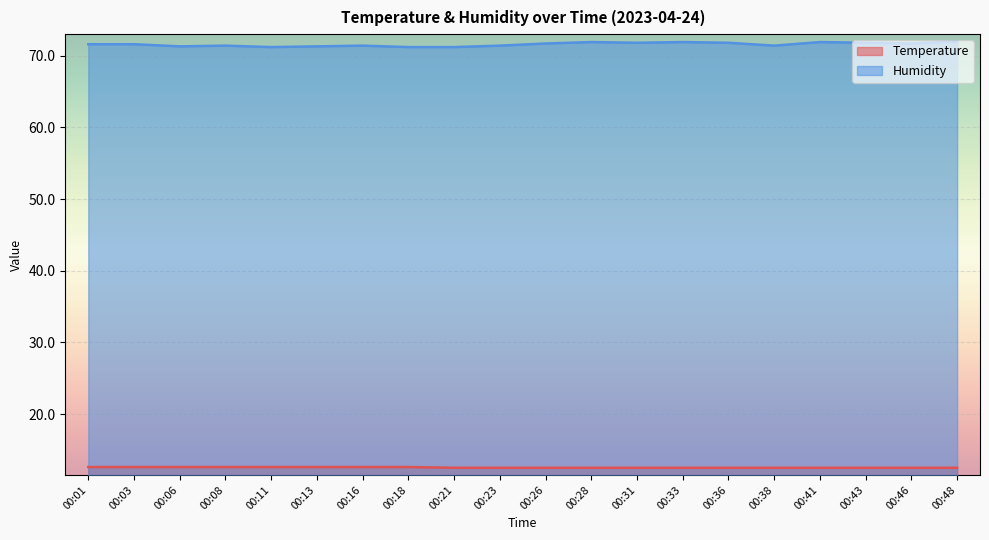

At which category is the sum across all series the highest?

00:48